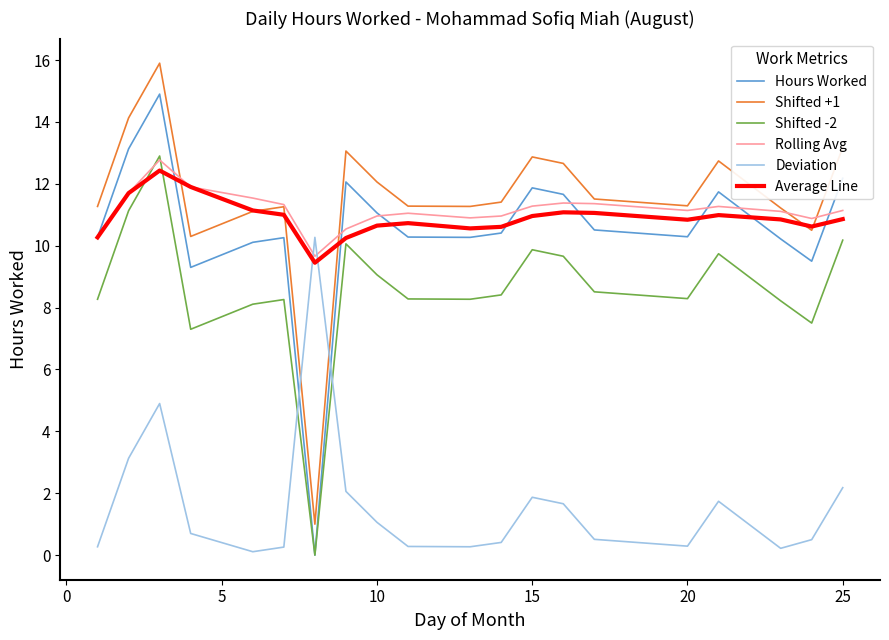

What are all the series names shown in the legend?

Hours Worked, Shifted +1, Shifted -2, Rolling Avg, Deviation, Average Line